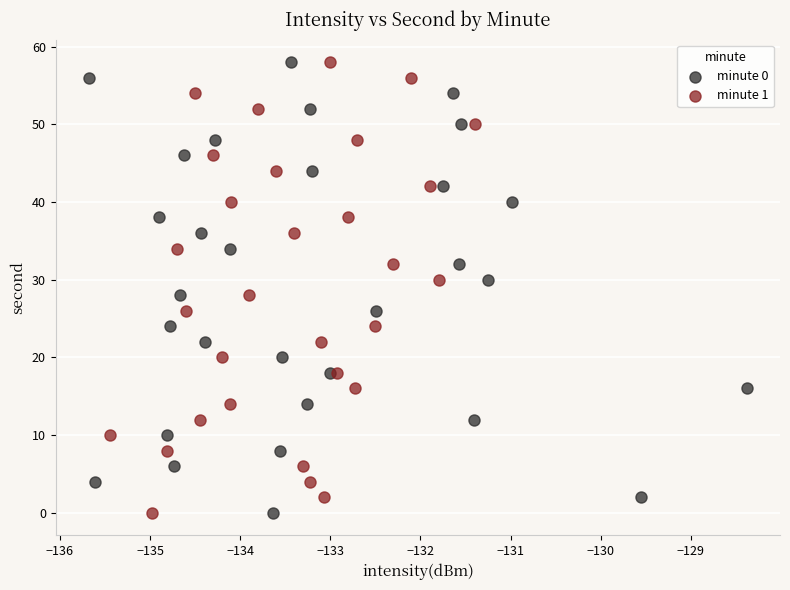

What are all the series names shown in the legend?

minute 0, minute 1